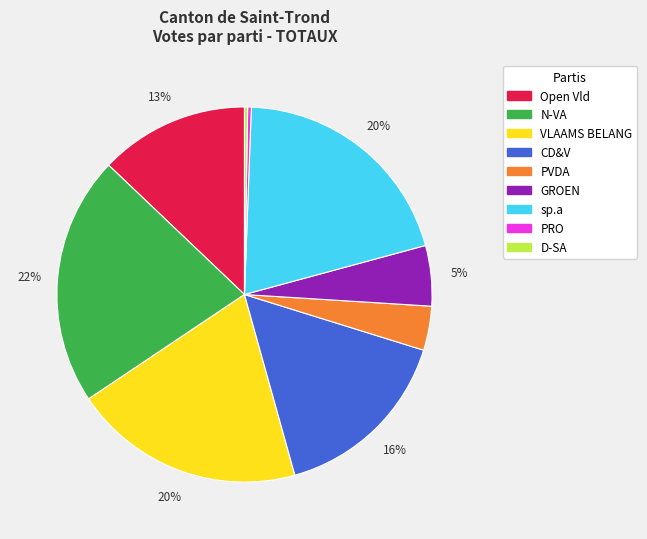

To the nearest percent, what is the average slice percentage?

11%